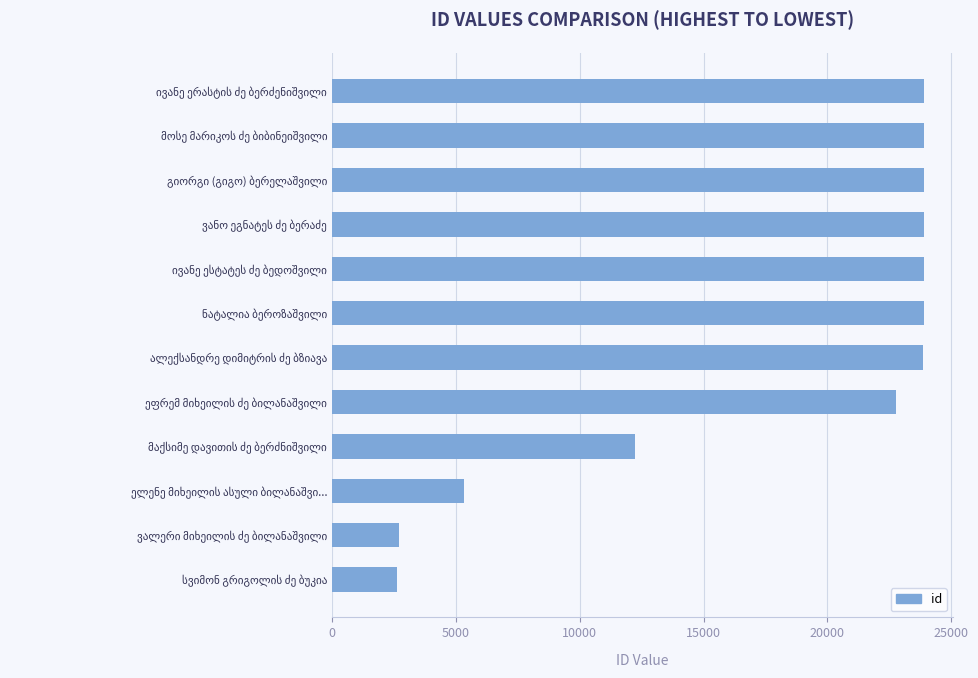

What is the average value?

17731